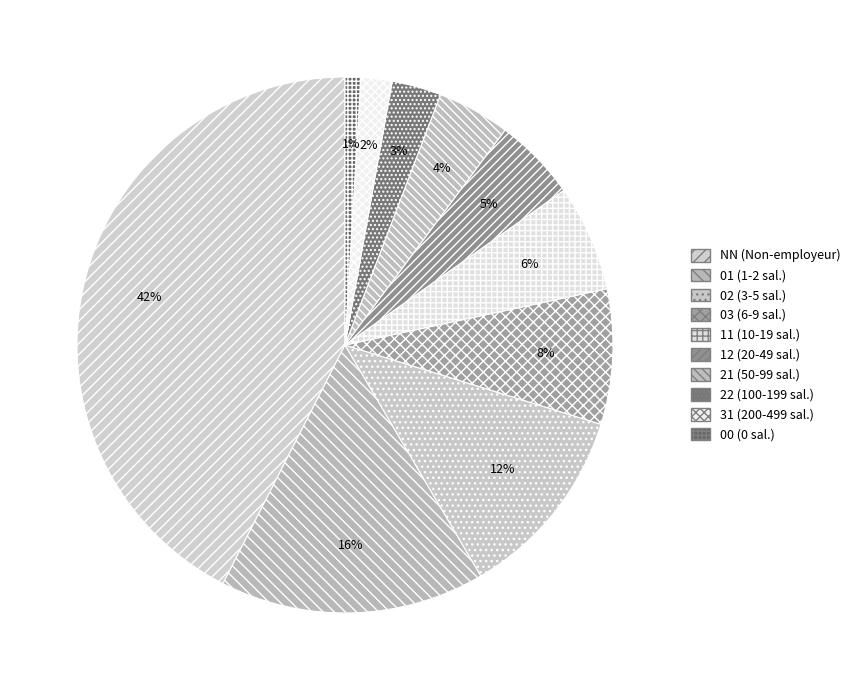

Is it true that 12 is 5% of the pie?

True